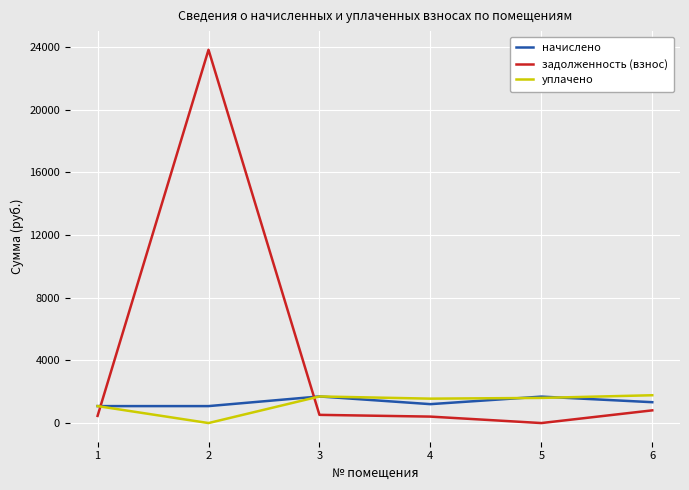

Which series has the widest spread of values?

задолженность (взнос)